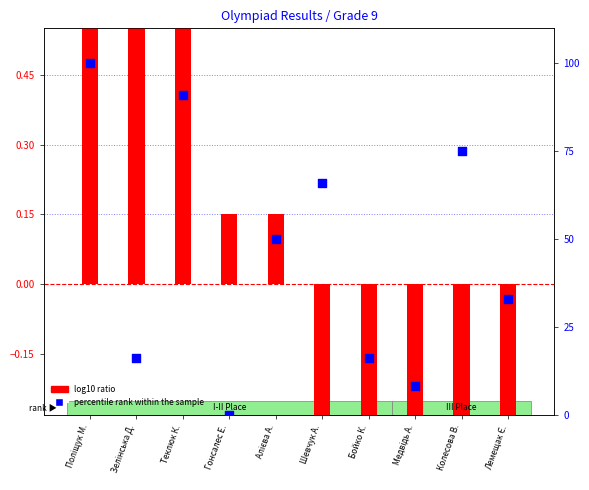

Which series has the largest Y range (max minus min)?

percentile rank within the sample